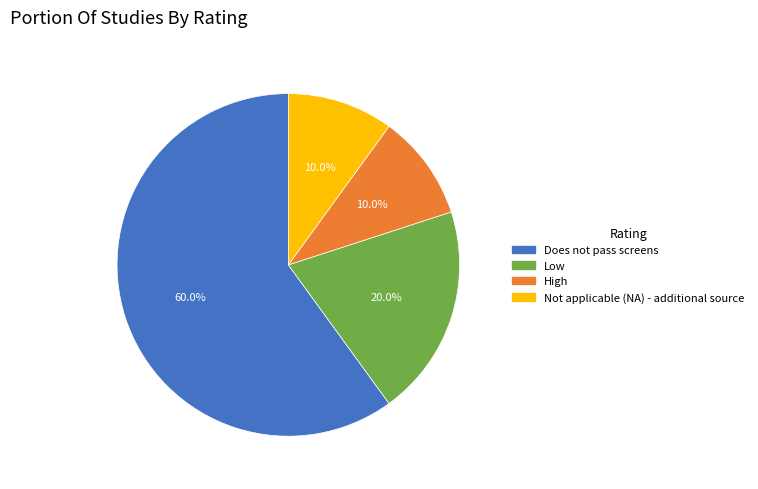

What is the largest slice in the pie chart?

Does not pass screens